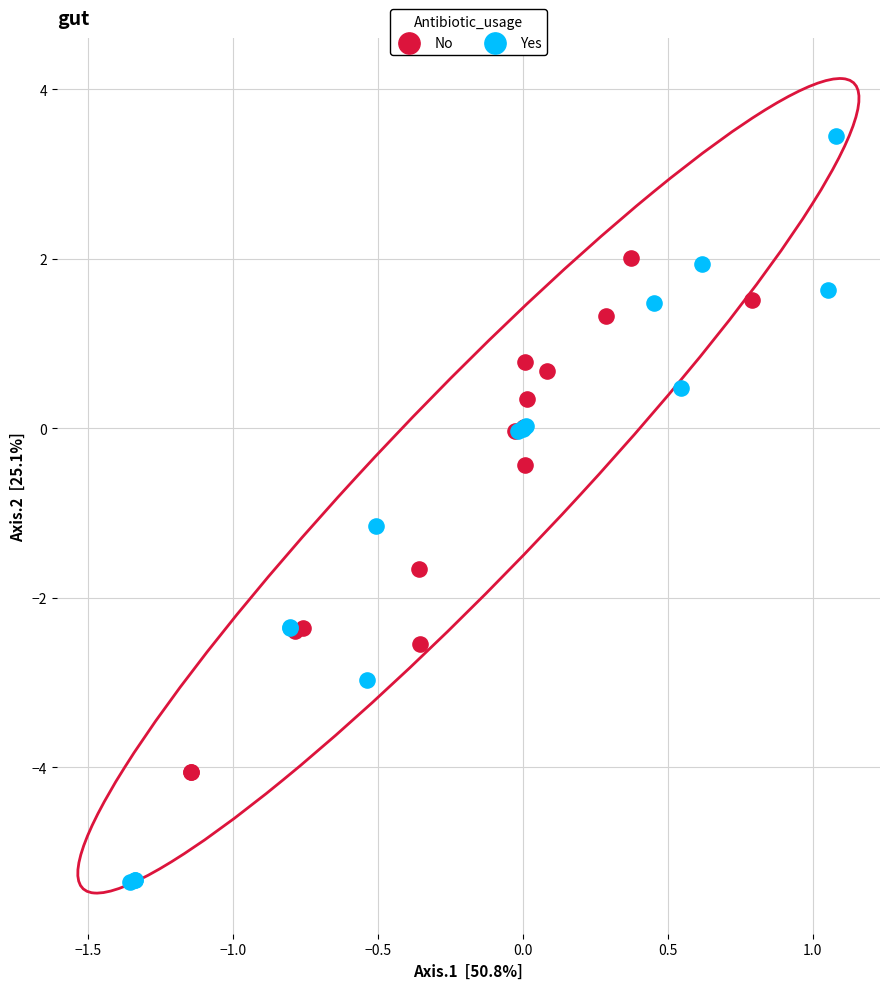

Which series reaches the minimum Y coordinate?

Yes